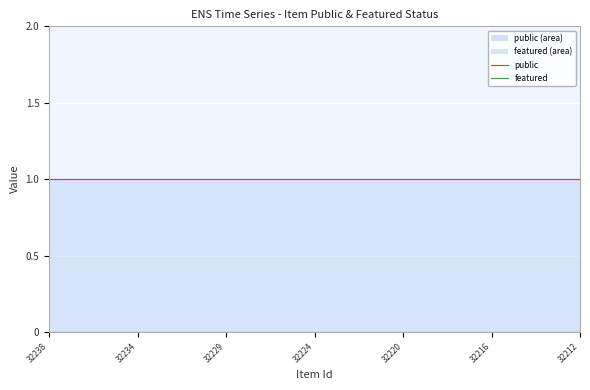

List the series in order of their peak value, lowest first.

featured (line), public (line)